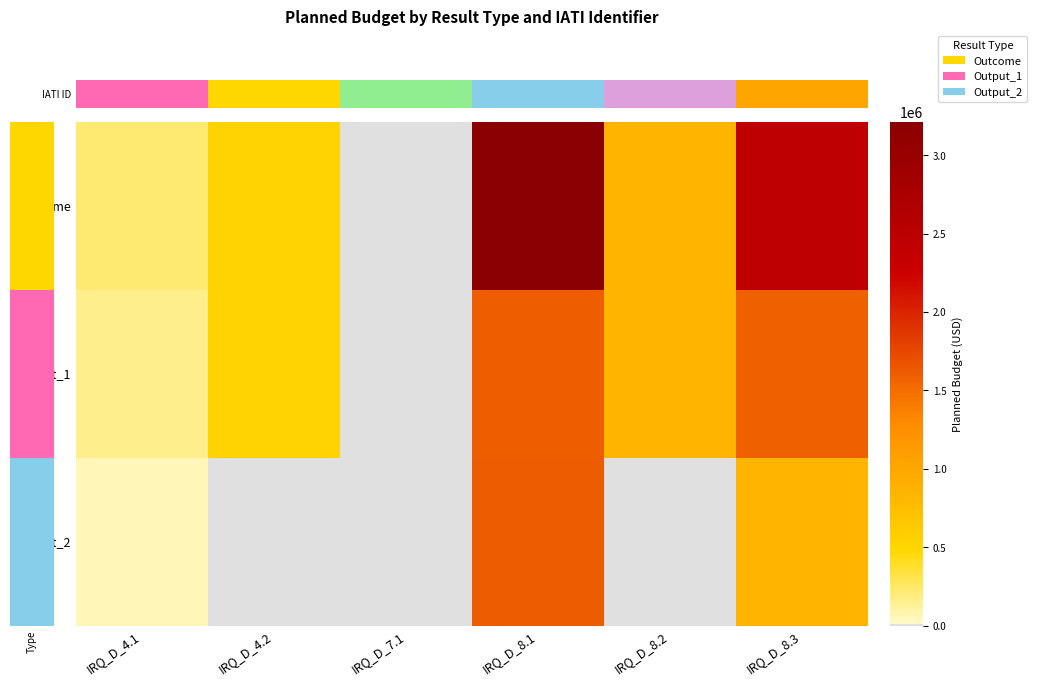

Rank the series by their average value, from lowest to highest.

IATI ID, Output_2, Output_1